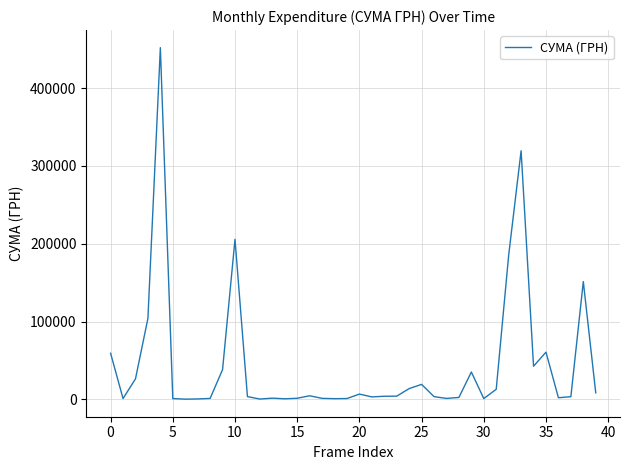

What is the greatest value displayed?

452100.0